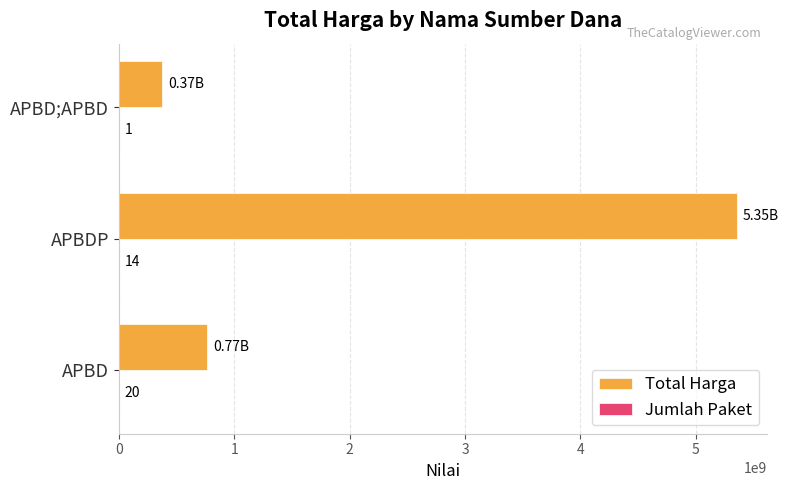

Which series has the largest total across all categories?

Total Harga